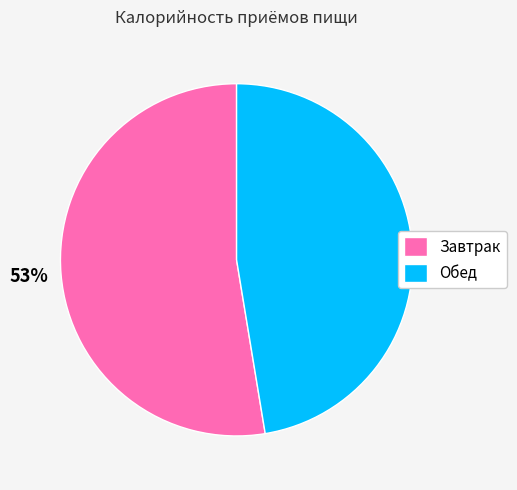

Approximately how many times larger is the value at Обед compared to Завтрак?

0.9